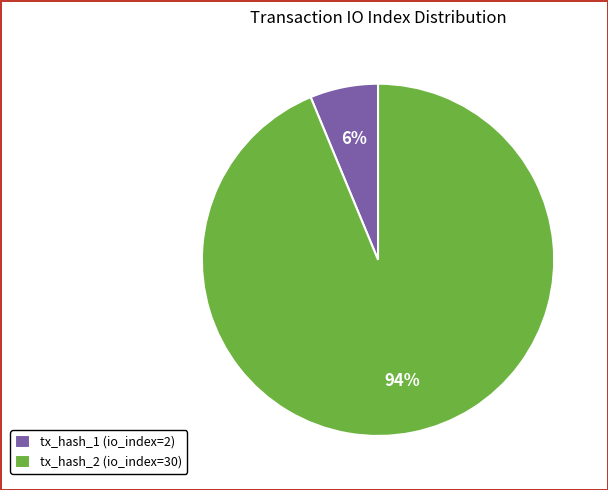

What is the smallest slice in the pie chart?

tx_hash_1 (io_index=2)